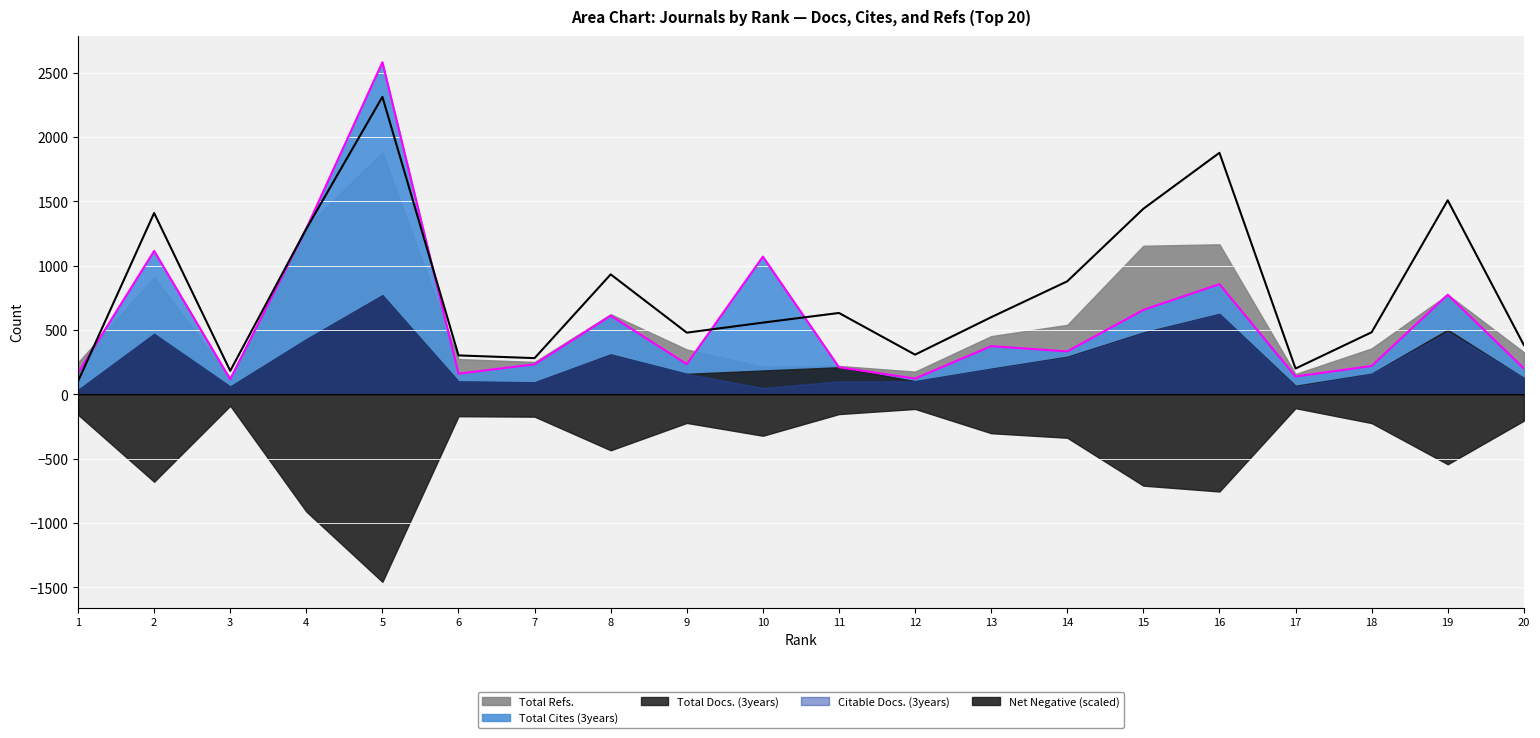

At which category does Total Cites (3years) reach its first local peak?

2